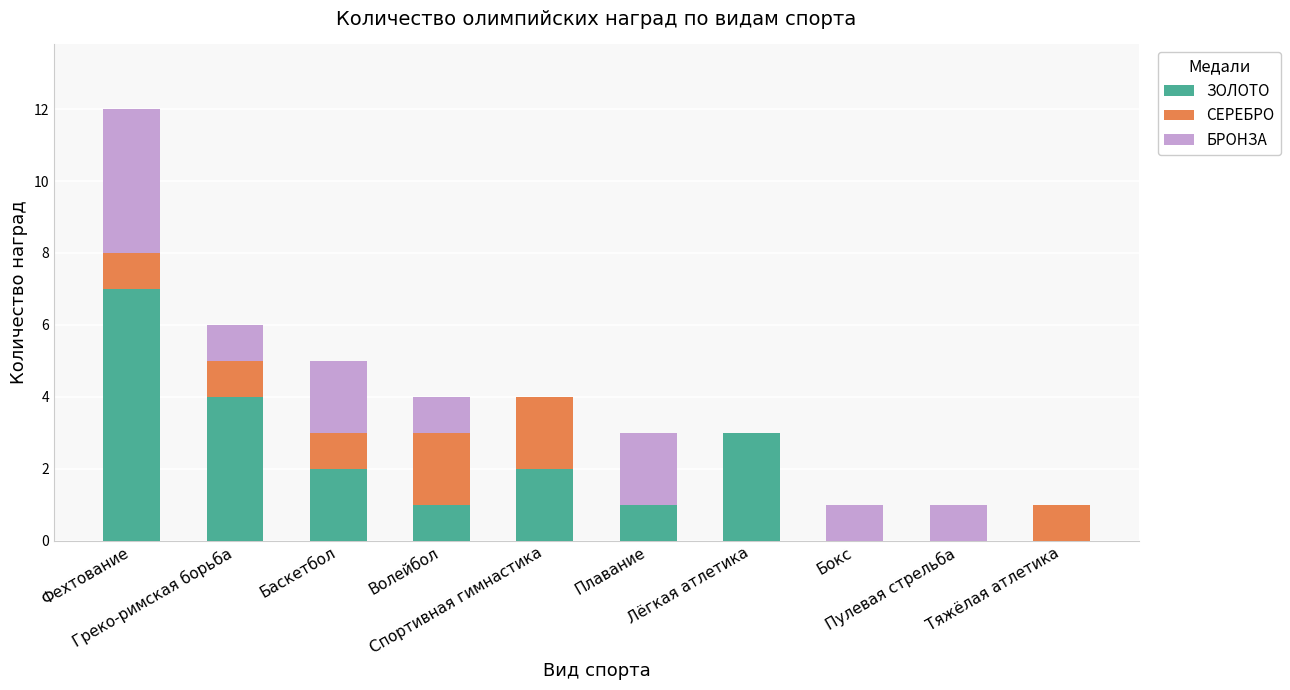

Are the bars grouped side by side (vs. stacked)?

No